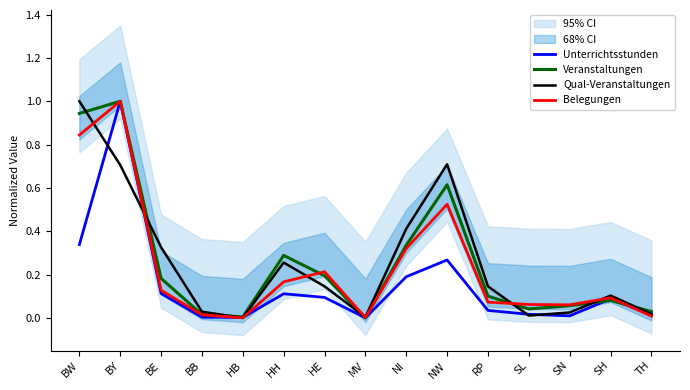

Reading left to right, what are all the values shown in this chart?

Unterrichtsstunden: BW=0.3	BY=1.0	BE=0.1	BB=0.0	HB=0.0	HH=0.1	HE=0.1	MV=0.0	NI=0.2	NW=0.3	RP=0.0	SL=0.0	SN=0.0	SH=0.1	TH=0.0
Veranstaltungen: BW=0.9	BY=1.0	BE=0.2	BB=0.0	HB=0.0	HH=0.3	HE=0.2	MV=0.0	NI=0.3	NW=0.6	RP=0.1	SL=0.0	SN=0.1	SH=0.1	TH=0.0
Qual-Veranstaltungen: BW=1.0	BY=0.7	BE=0.3	BB=0.0	HB=0.0	HH=0.3	HE=0.1	MV=0.0	NI=0.4	NW=0.7	RP=0.1	SL=0.0	SN=0.0	SH=0.1	TH=0.0
Belegungen: BW=0.8	BY=1.0	BE=0.1	BB=0.0	HB=0.0	HH=0.2	HE=0.2	MV=0.0	NI=0.3	NW=0.5	RP=0.1	SL=0.1	SN=0.1	SH=0.1	TH=0.0